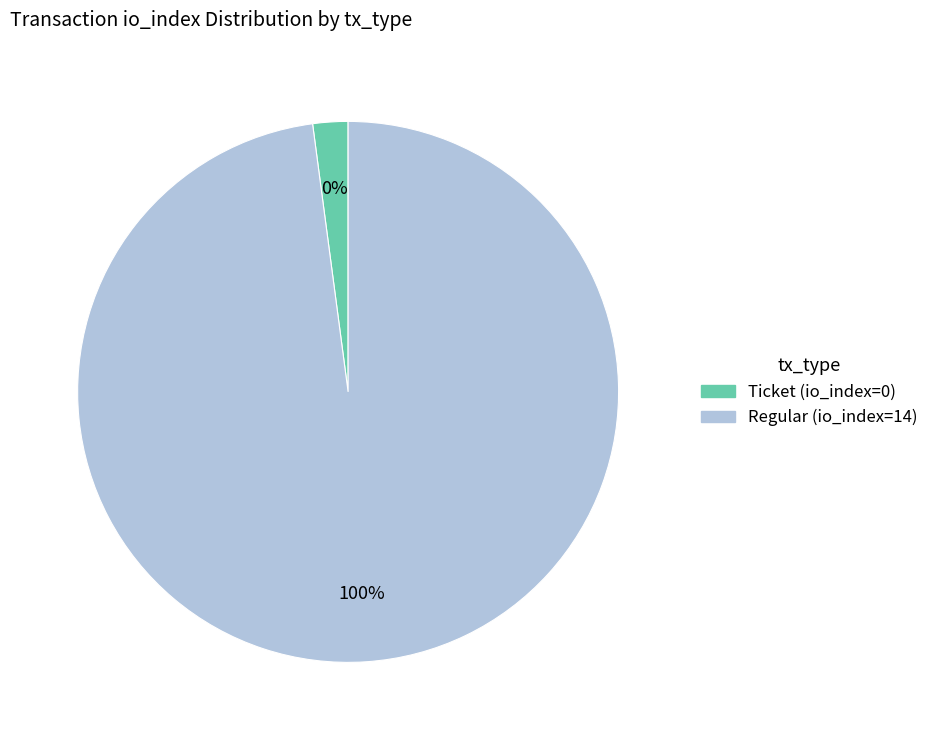

How many slices are in this pie chart?

2